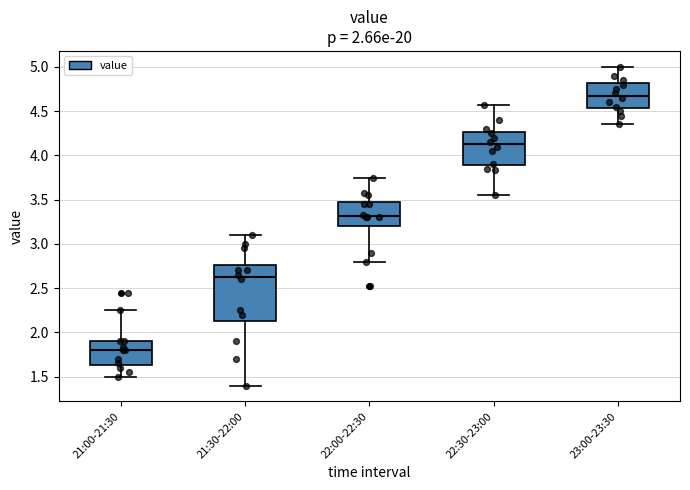

Reading left to right, read every box against the y-axis: the position of its median line, the range the box covers, and the ends of its whiskers. The values are not printed on the chart, so give them approximately, as read against the axis.

21:00-21:30: median 1.80, box 1.65 to 1.90, whiskers 1.50 to 2.25
21:30-22:00: median 2.65, box 2.15 to 2.75, whiskers 1.40 to 3.10
22:00-22:30: median 3.30, box 3.20 to 3.50, whiskers 2.80 to 3.75
22:30-23:00: median 4.15, box 3.90 to 4.25, whiskers 3.55 to 4.55
23:00-23:30: median 4.70, box 4.55 to 4.80, whiskers 4.35 to 5.00